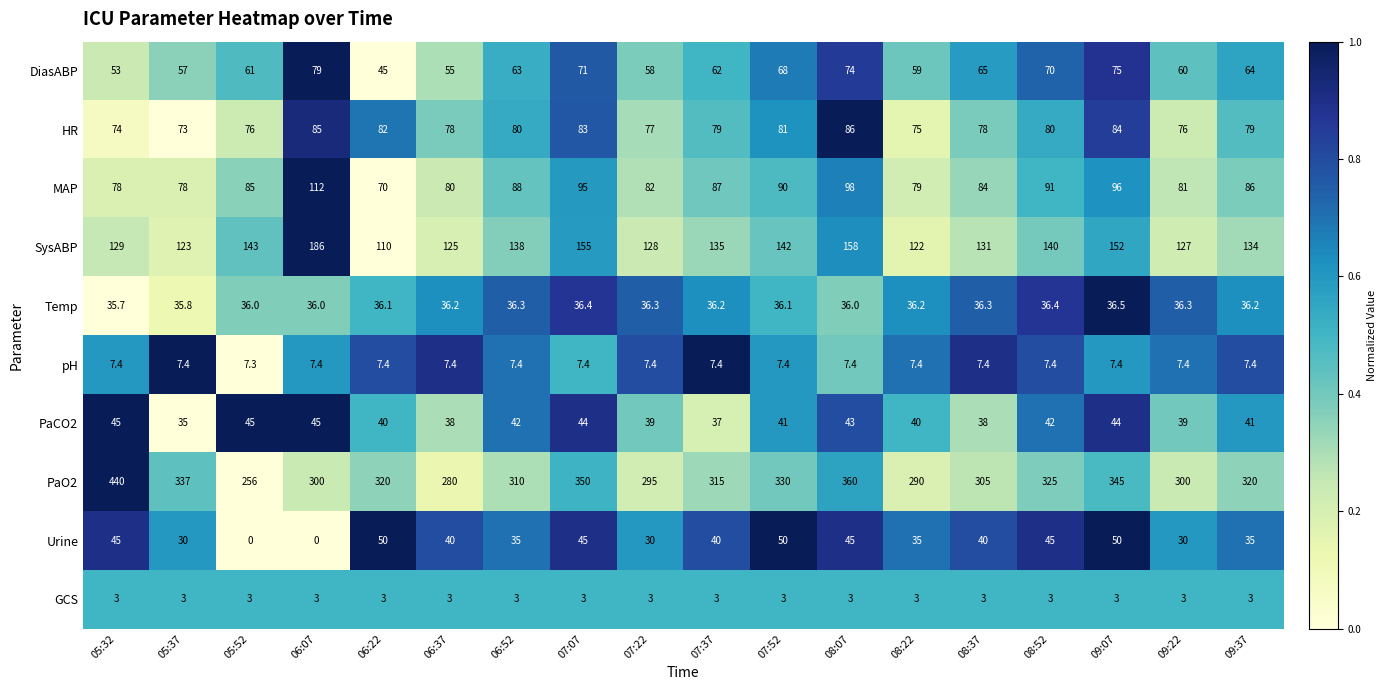

At which label does HR first exceed 79?

06:07